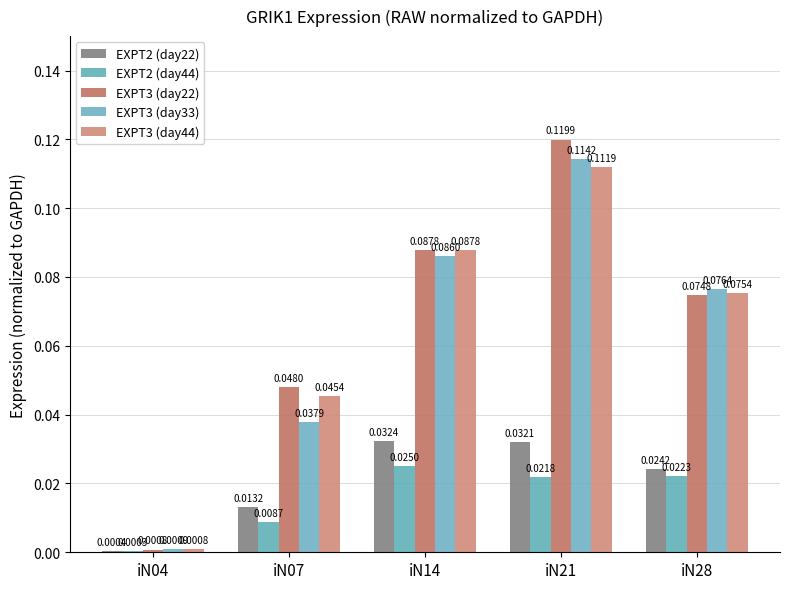

At which label is EXPT3 (day44) closest to 0?

iN04